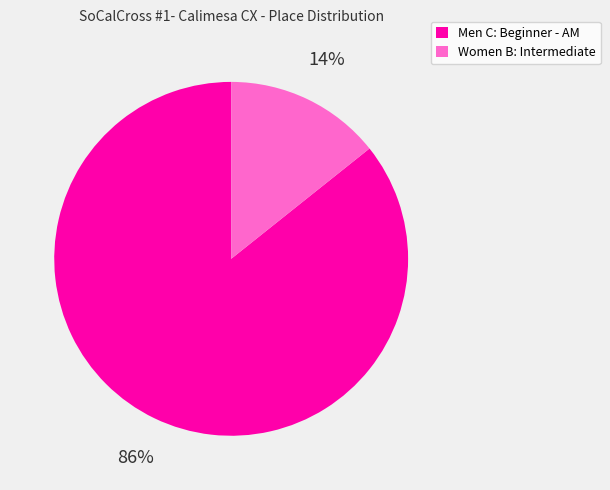

What is the majority slice?

Men C: Beginner - AM